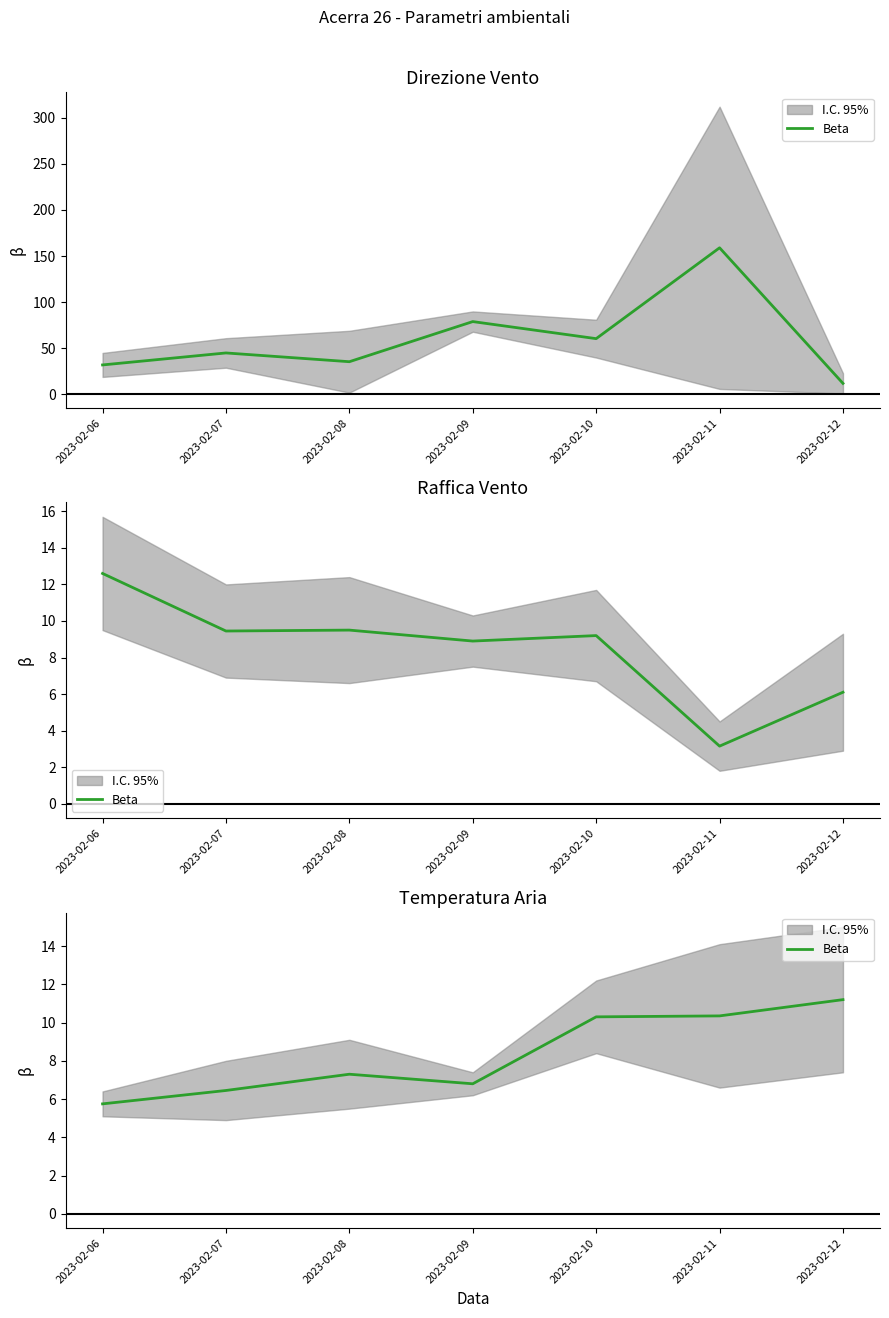

True or false: the data shows 3.3 at 2023-02-07.

False